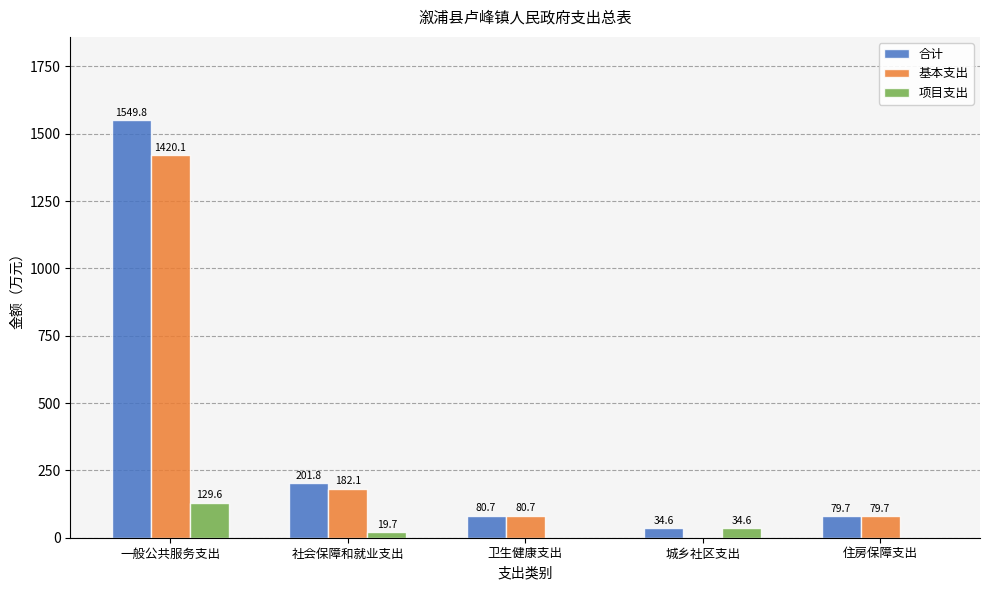

Which series has the largest total across all categories?

合计